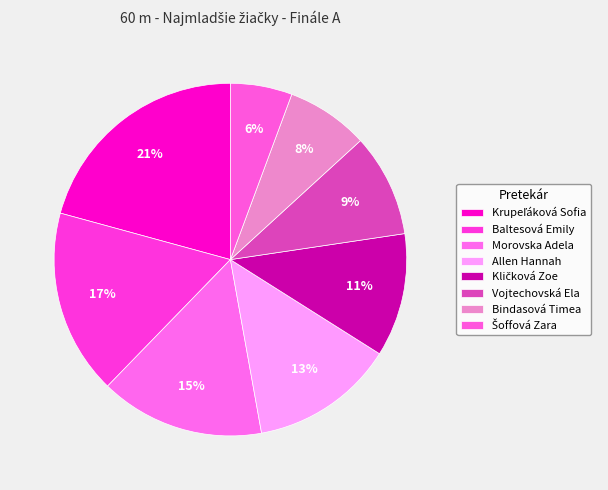

Which category has the smallest portion of the pie?

Šoffová Zara